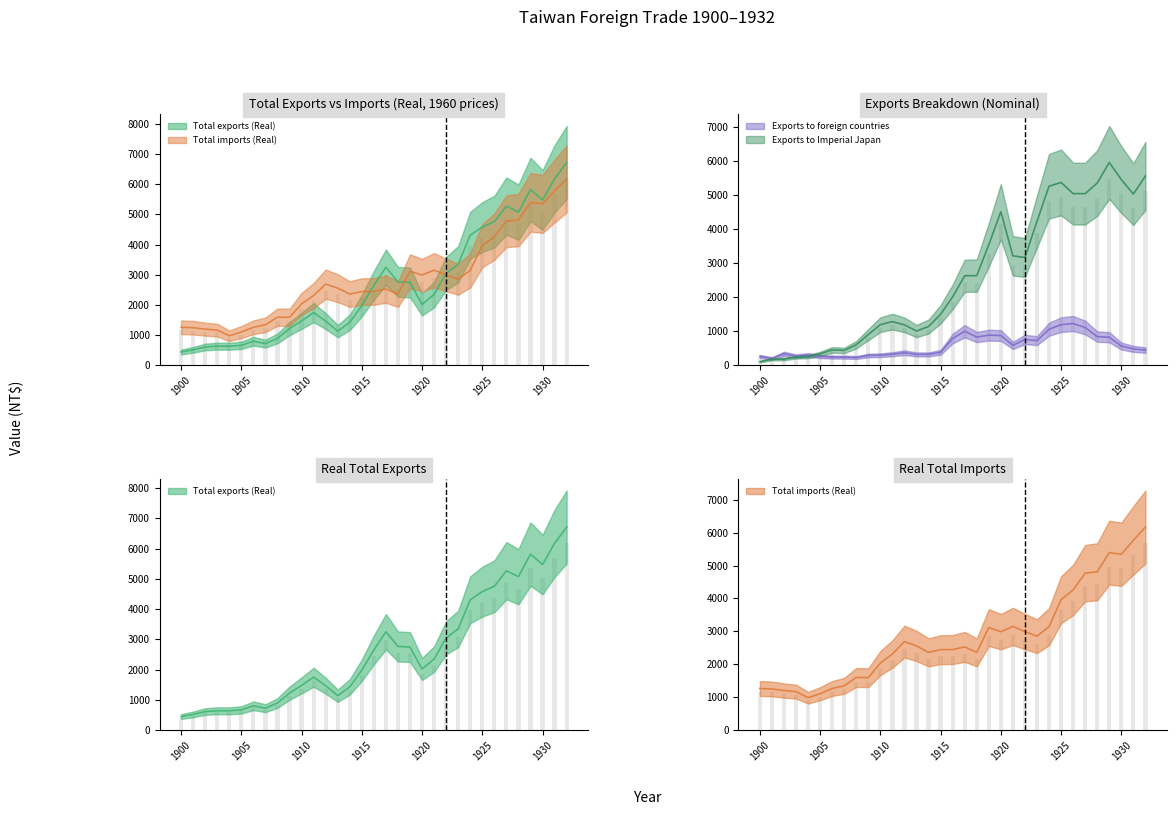

What is the difference between the maximum and minimum values in the Exports to foreign countries series?

1027.0